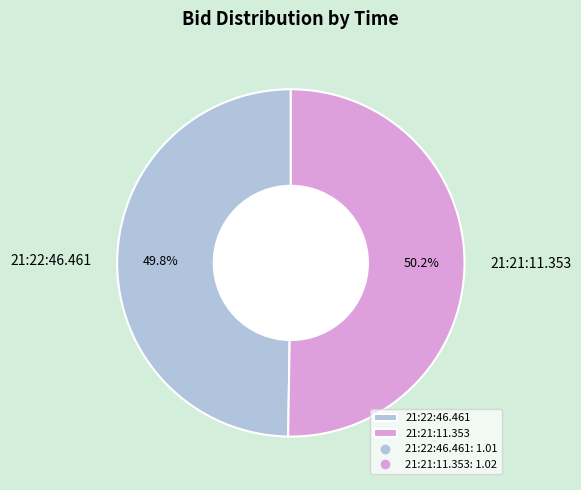

What percentage is the 21:22:46.461 slice, to the nearest percent?

50%